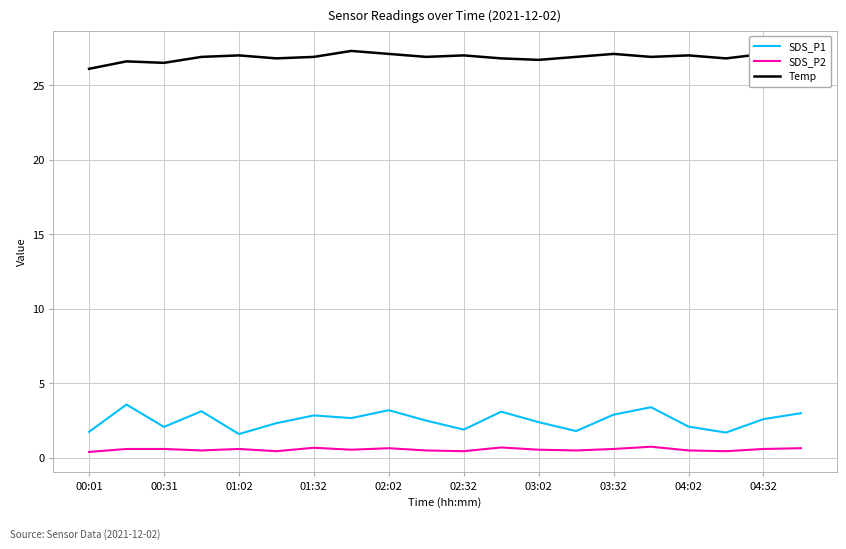

Which series has the widest spread of values?

SDS_P1